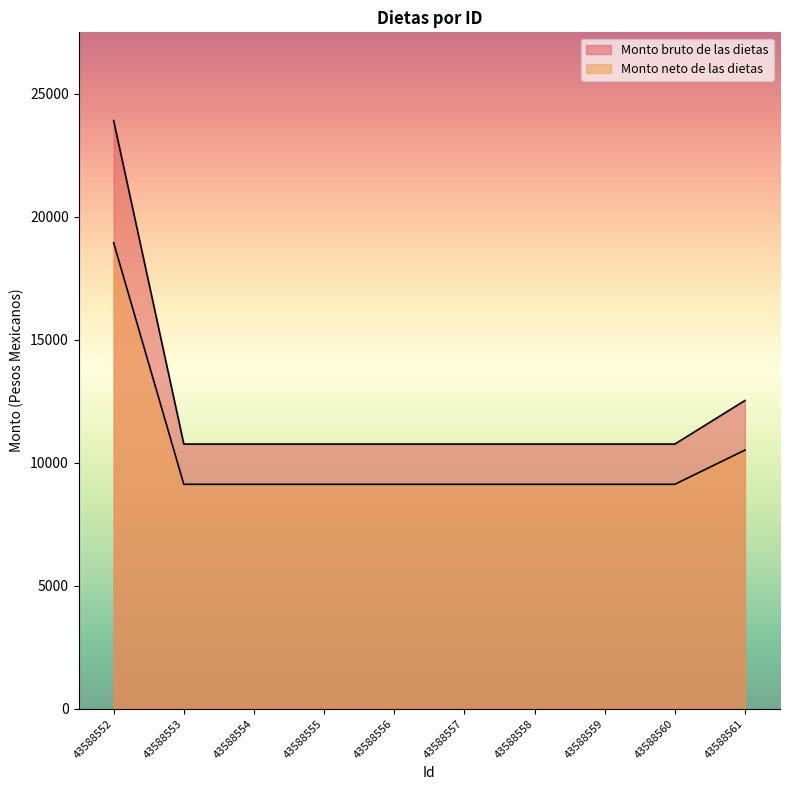

What is the minimum value shown in the chart?

9124.1